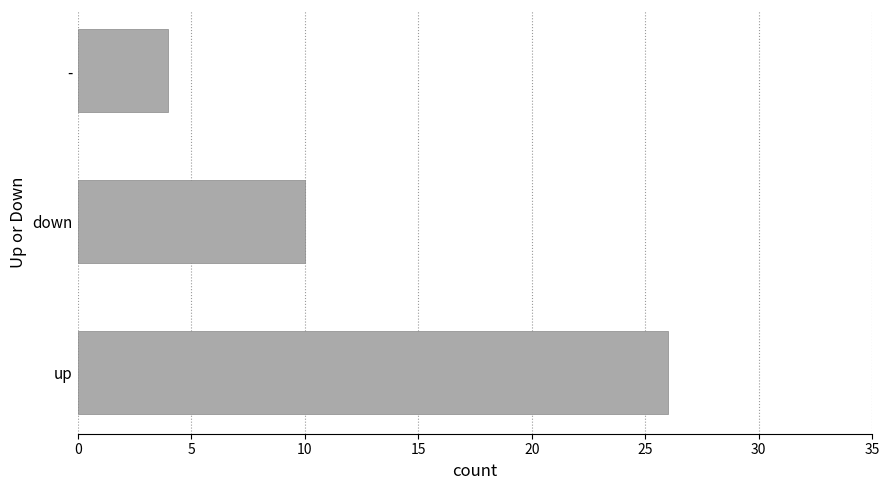

True or false: the data shows 4 at -.

True